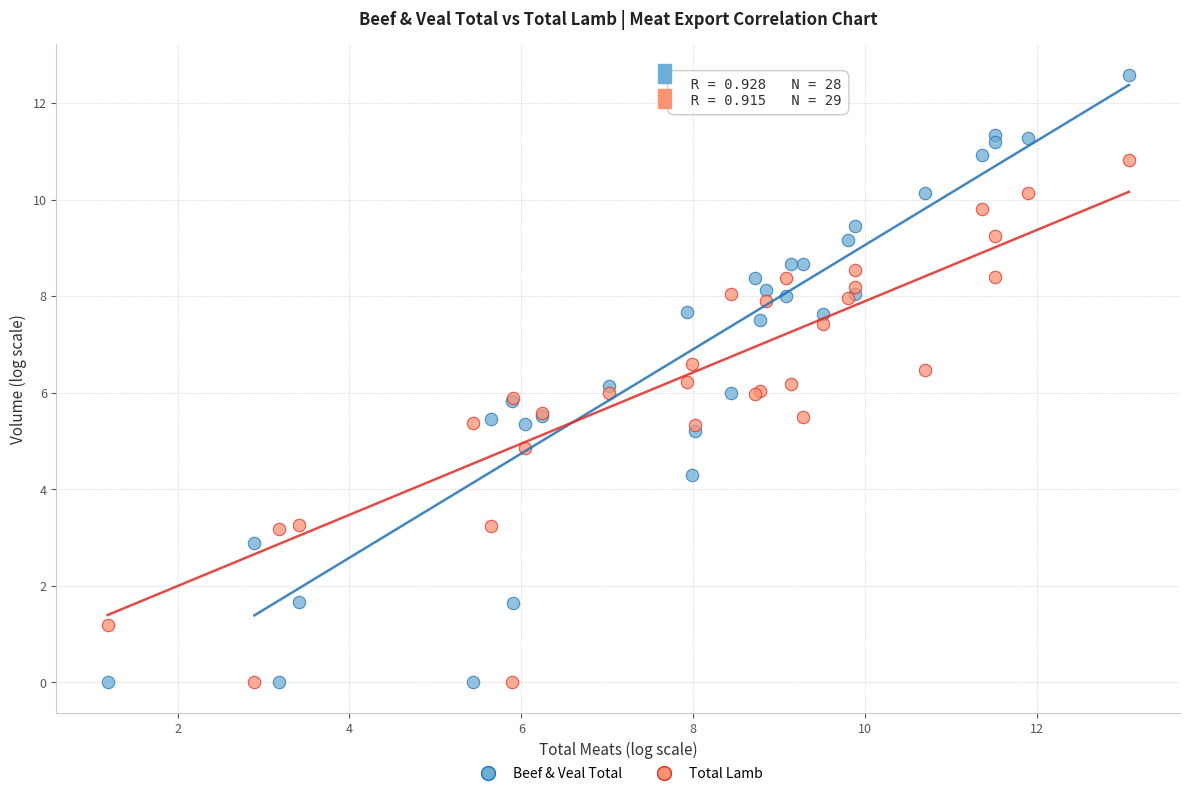

Which series has the largest Y range (max minus min)?

Beef & Veal Total